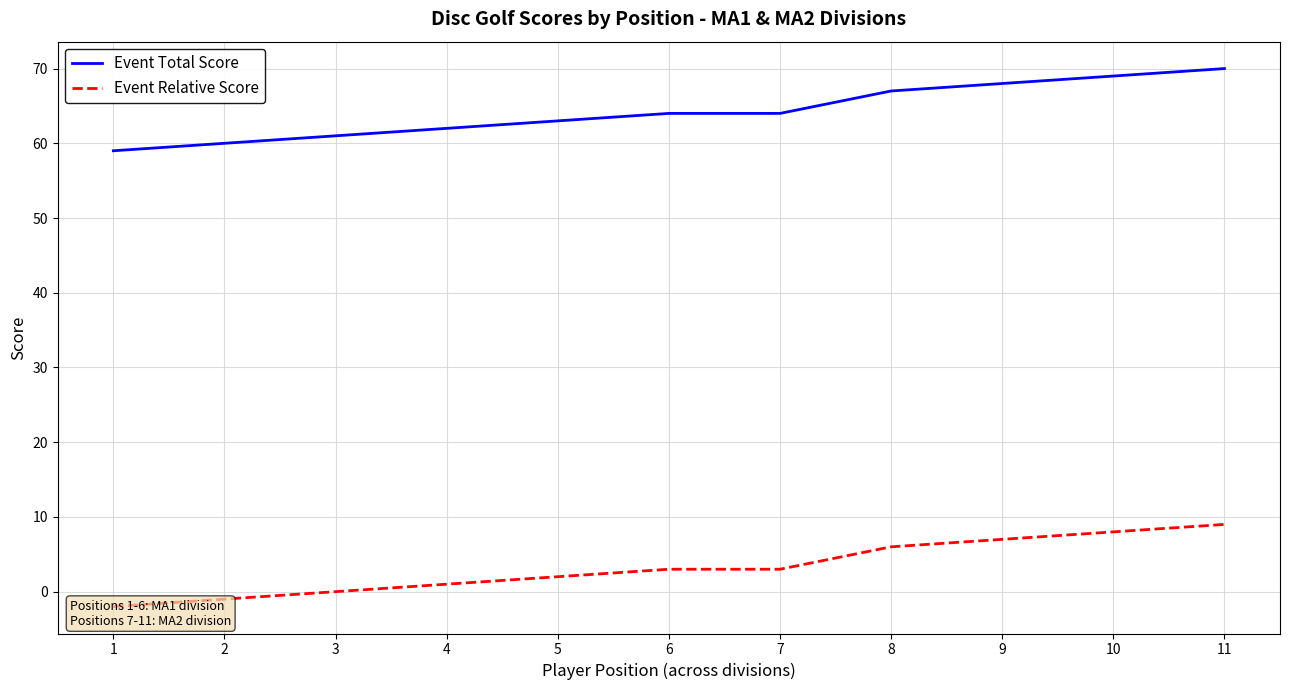

True or false: Event Relative Score and Event Total Score intersect in this chart.

False